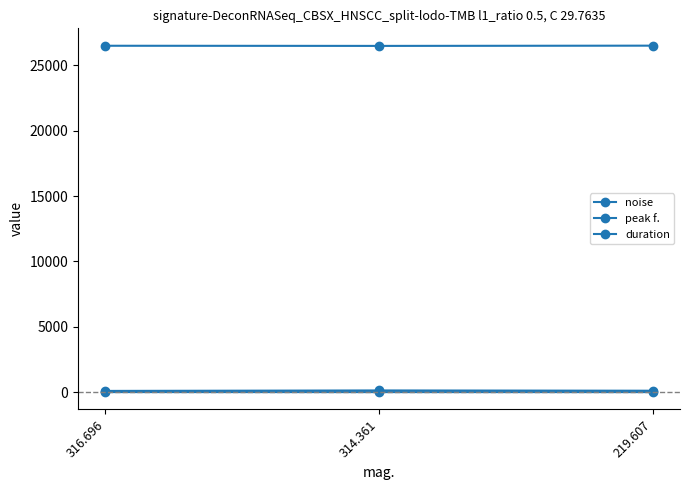

How many categories are shown in the chart?

3